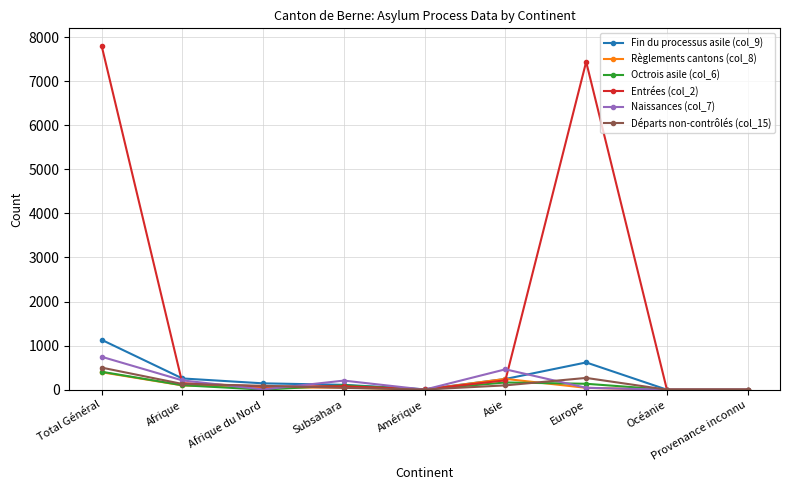

True or false: Naissances (col_7) has more than 1 interior local peaks.

True